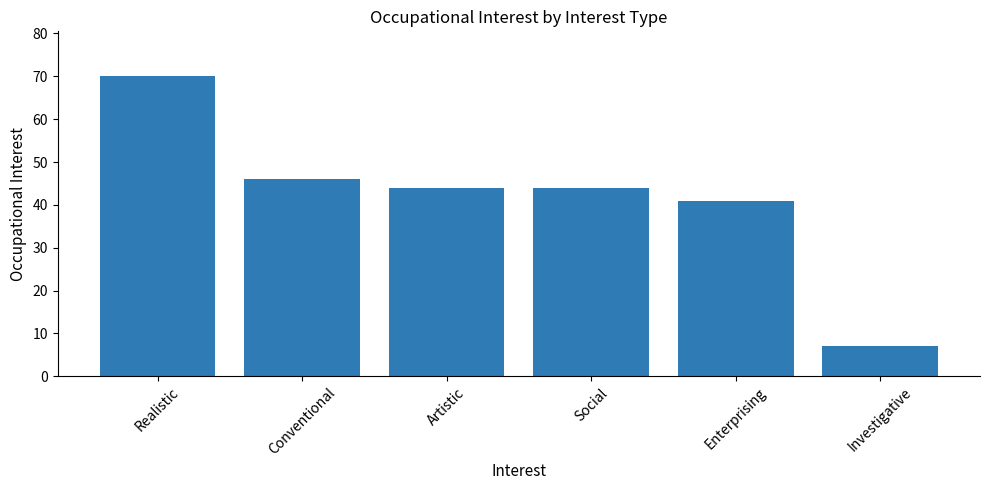

Approximately how many times larger is the value at Artistic compared to Social?

1.0